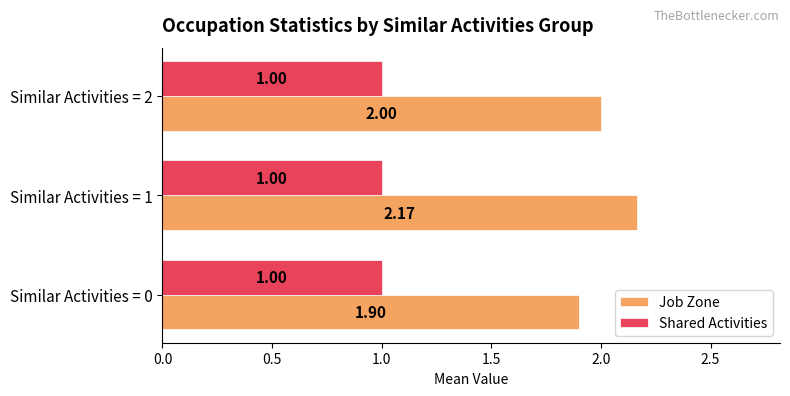

Which category has the highest value in the Job Zone series?

Similar Activities = 1